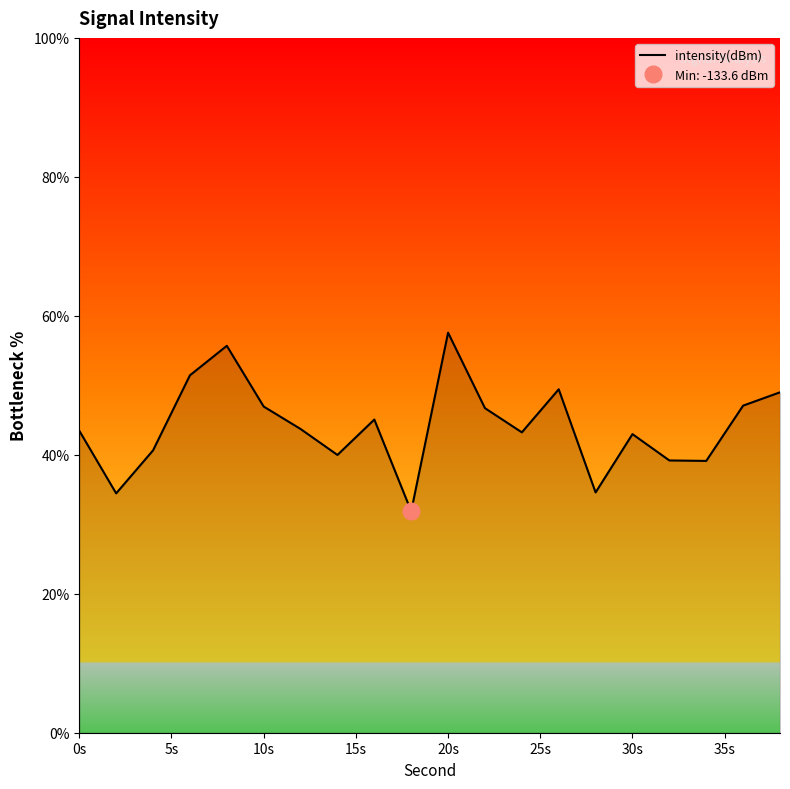

The value of intensity(dBm) at 30s is 57.5. True or false?

False